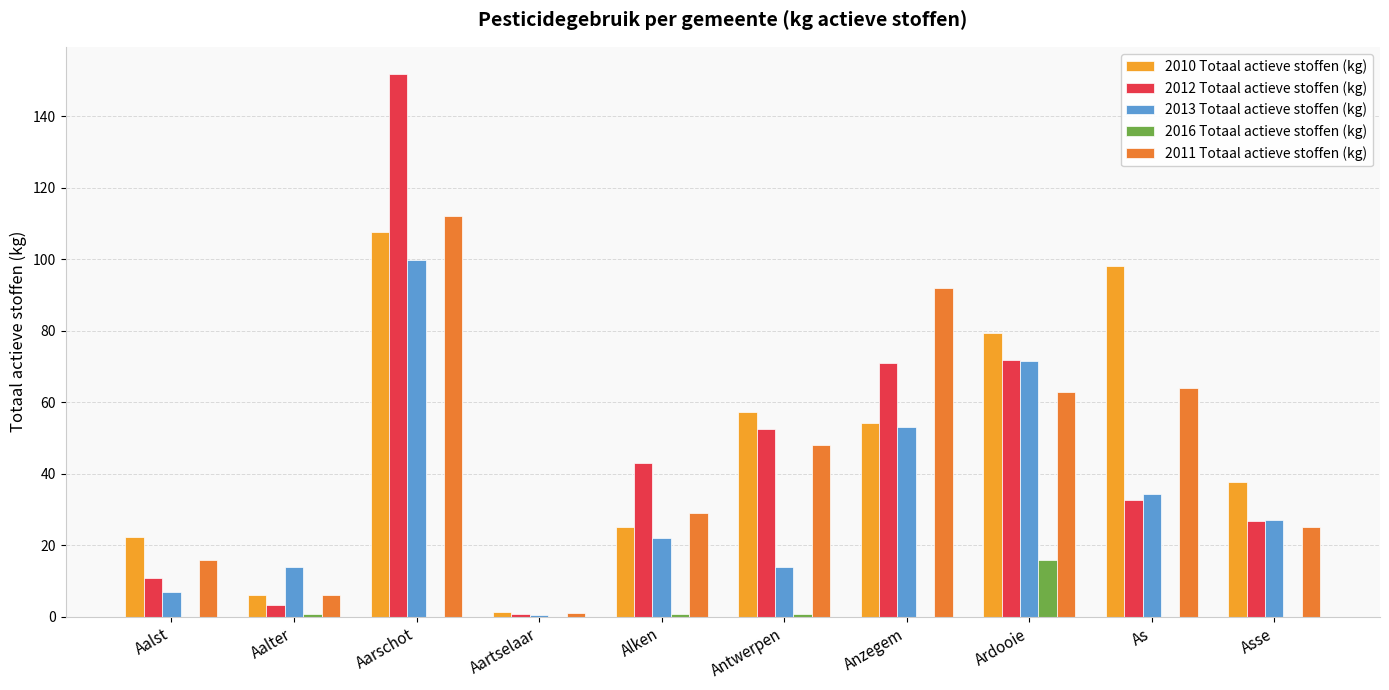

What is the difference between the 2010 Totaal actieve stoffen (kg) values at Alken and Antwerpen?

32.0